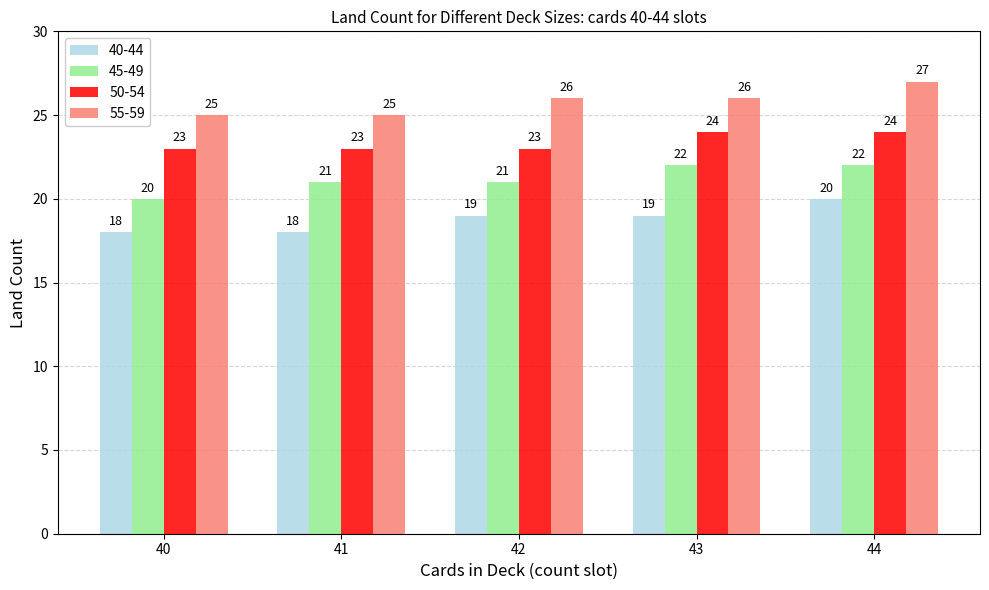

Which series changed the most between 40 and 41?

45-49